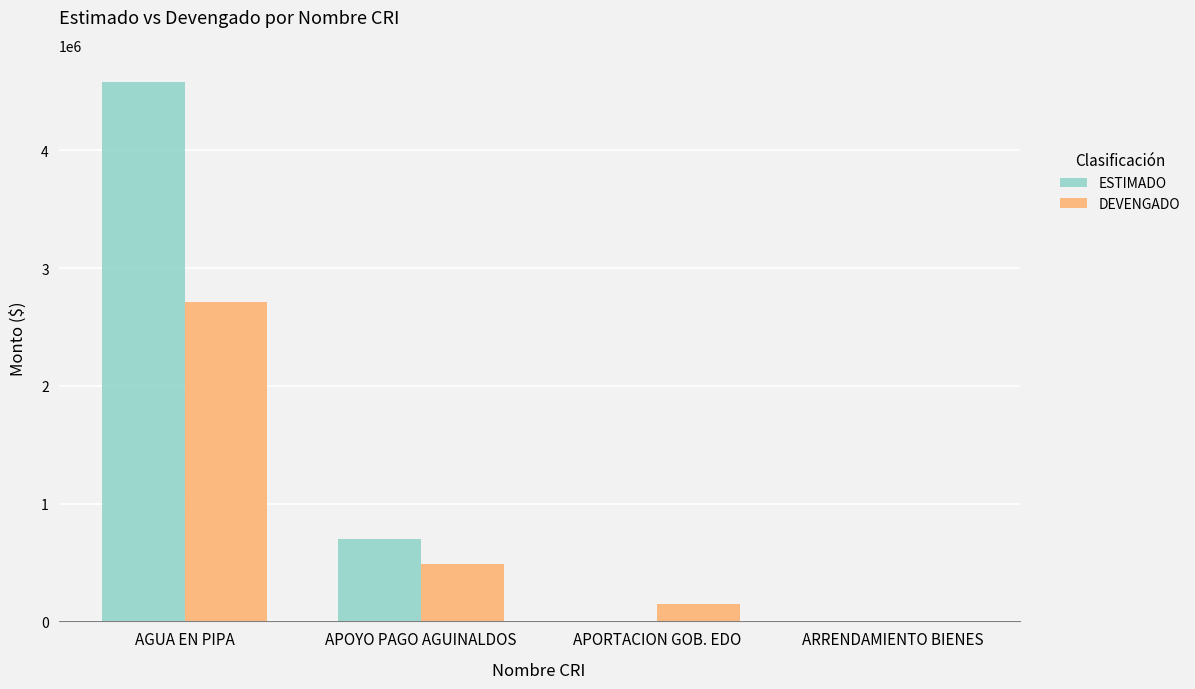

Count the number of categories in the chart.

4